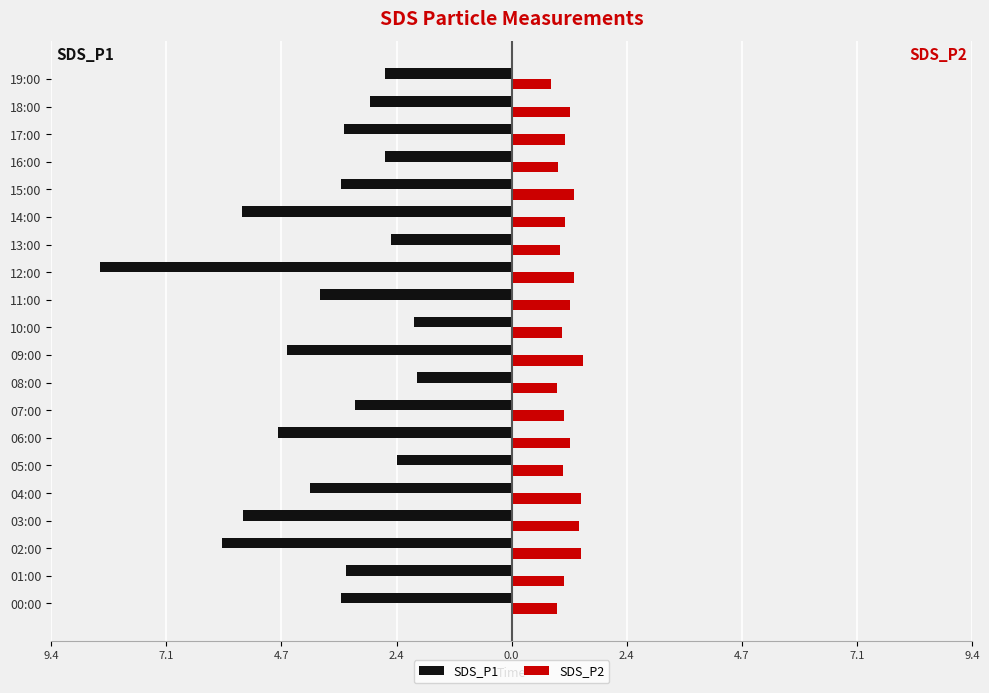

What are all the series names shown in the legend?

SDS_P1, SDS_P2